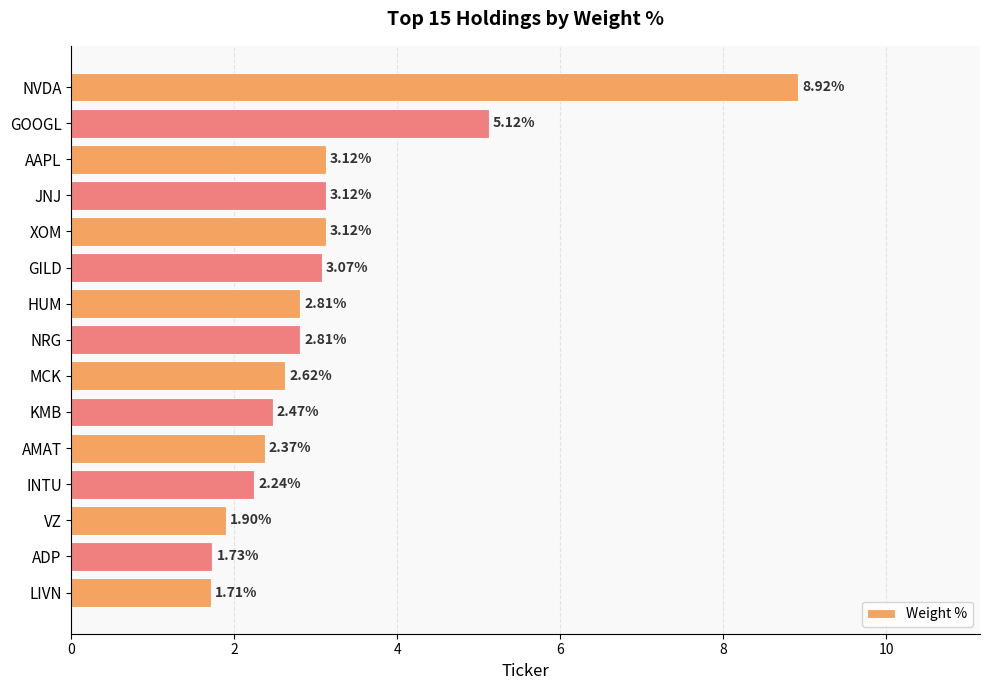

What is the difference between the maximum and minimum values?

7.2